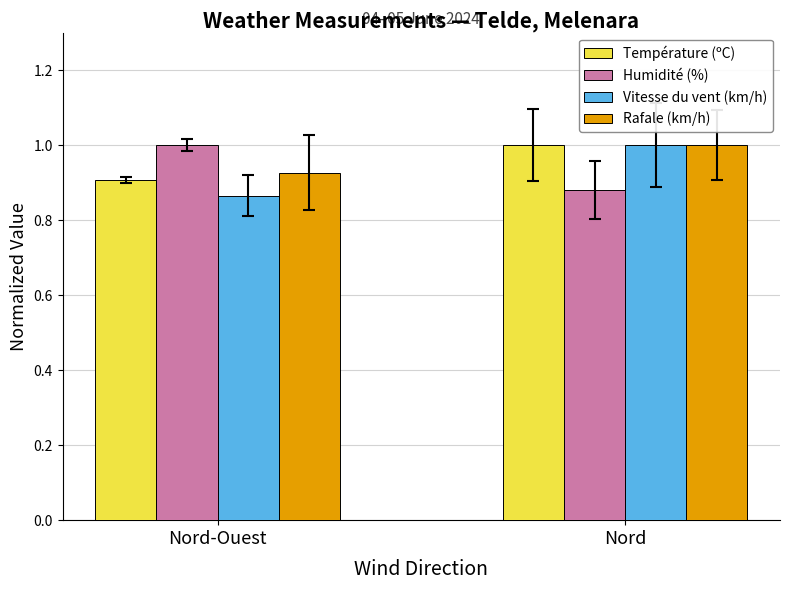

At Nord-Ouest, list the series in order from largest to smallest.

Humidité (%), Rafale (km/h), Température (ºC), Vitesse du vent (km/h)